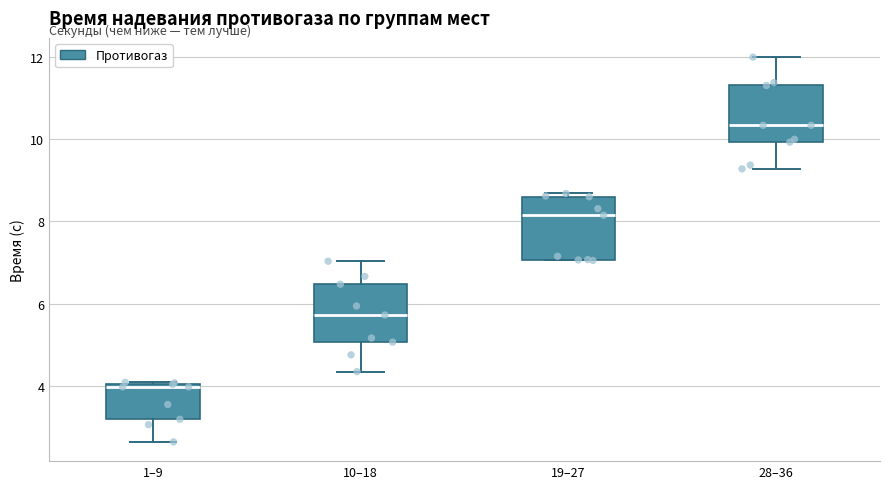

Where is the lower edge of the box for 28–36 on the y-axis? The values are not printed on the chart, so give them approximately, as read against the axis.

10.0